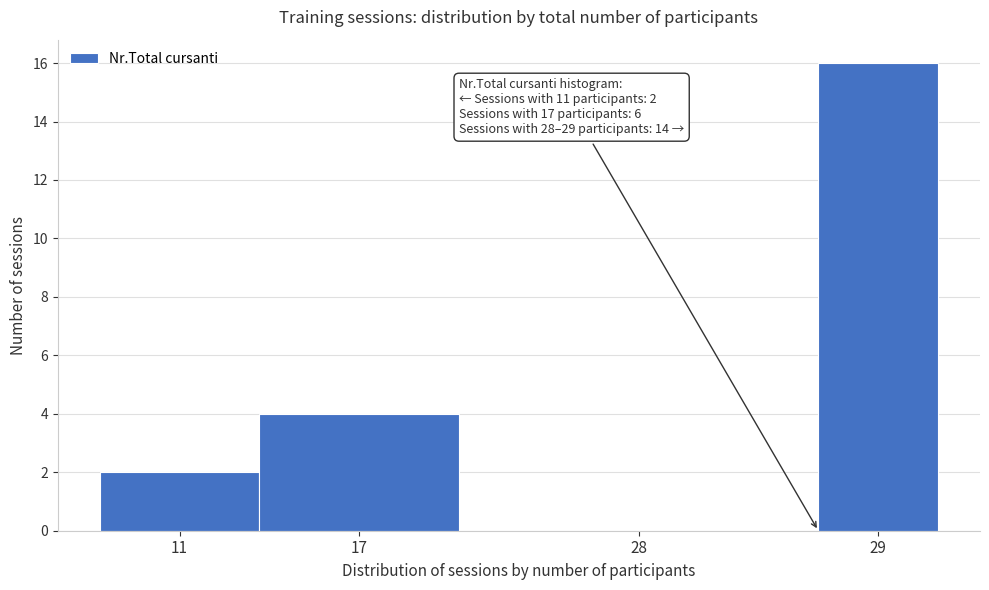

Reading left to right, what are all the values shown in this chart?

11=2	17=4	28=0	29=16